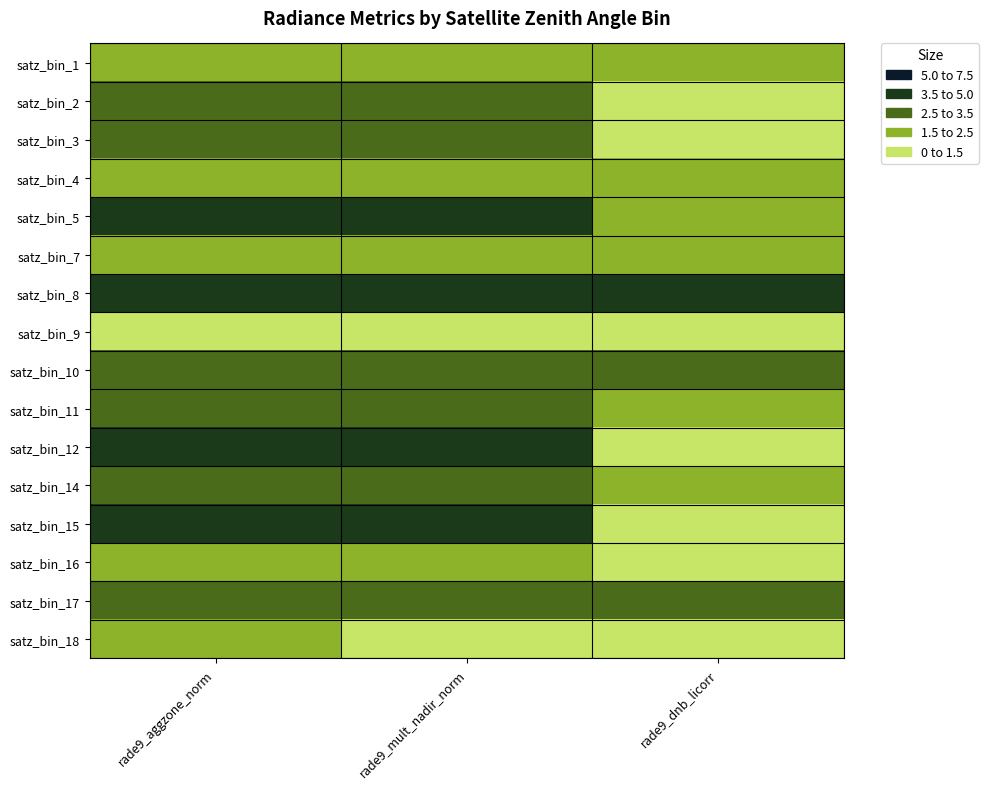

How many data points does each series have?

3